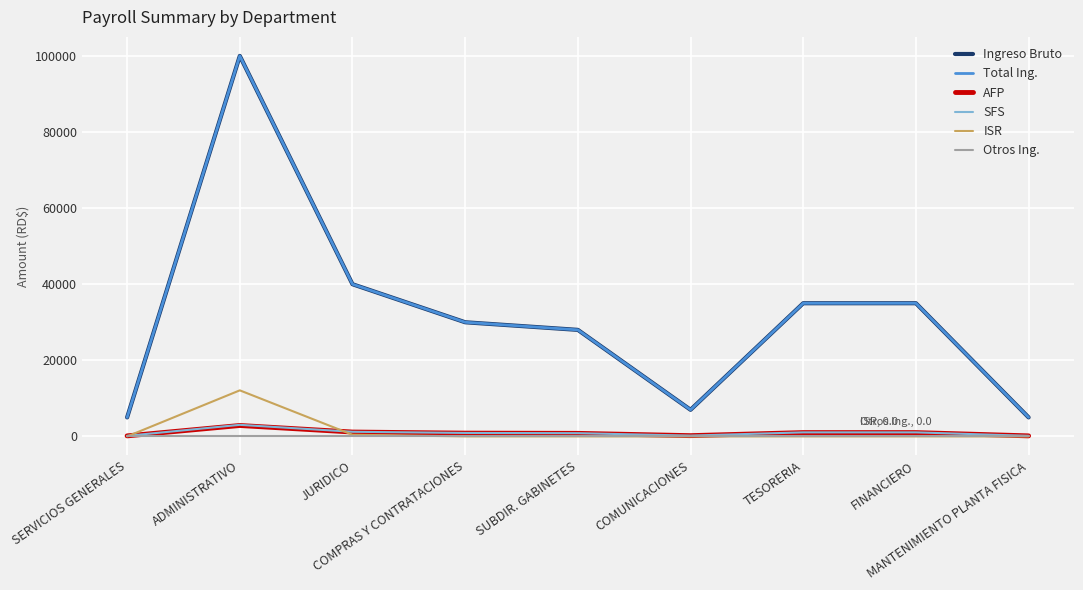

Does the chart have visible grid lines?

Yes